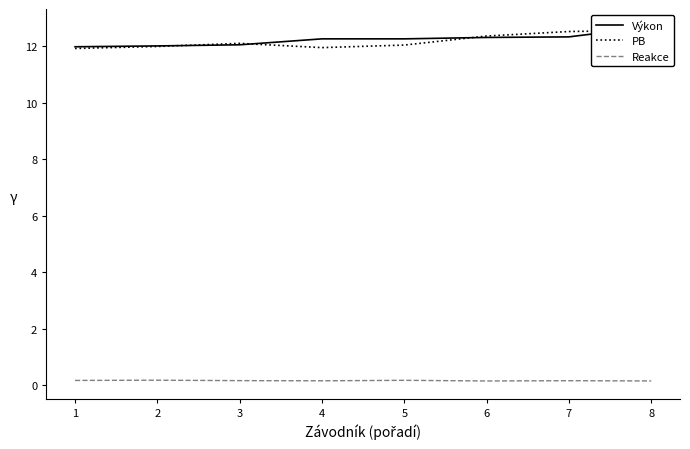

At 3, list the series in order from largest to smallest.

PB, Výkon, Reakce